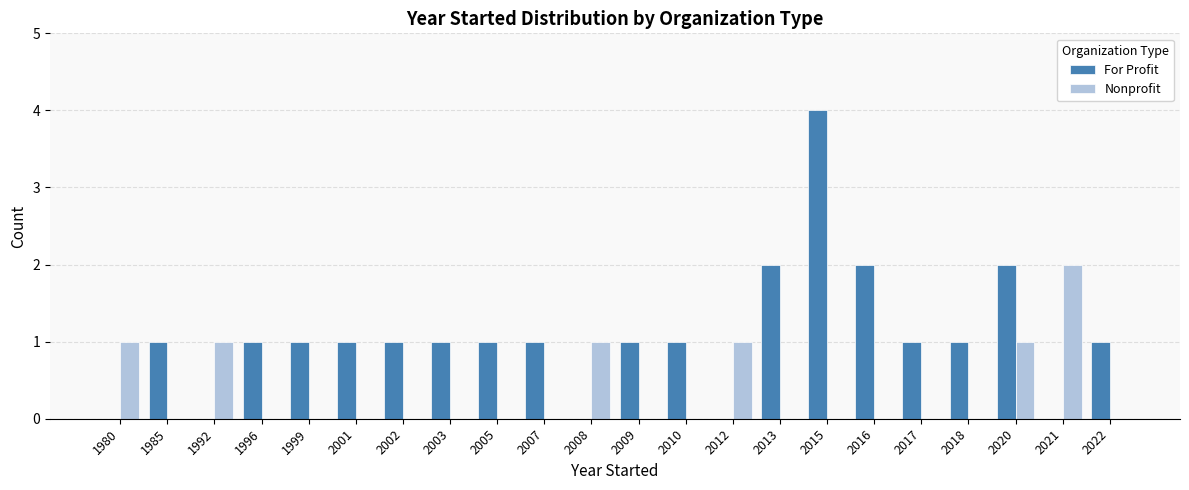

What is the spread (max minus min) of values at 2010?

1